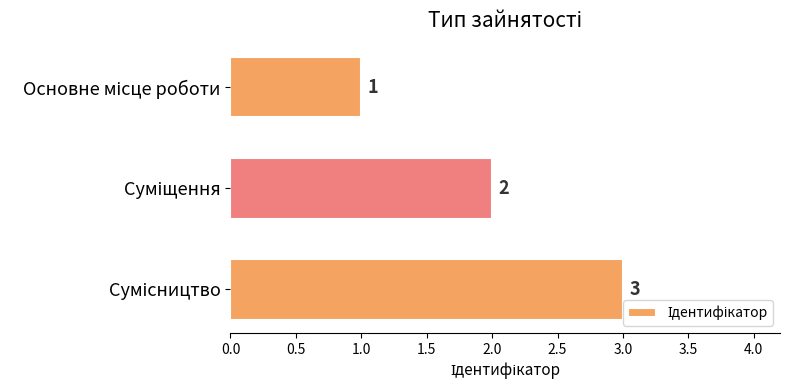

Count the values in the range 1 to 3.

3